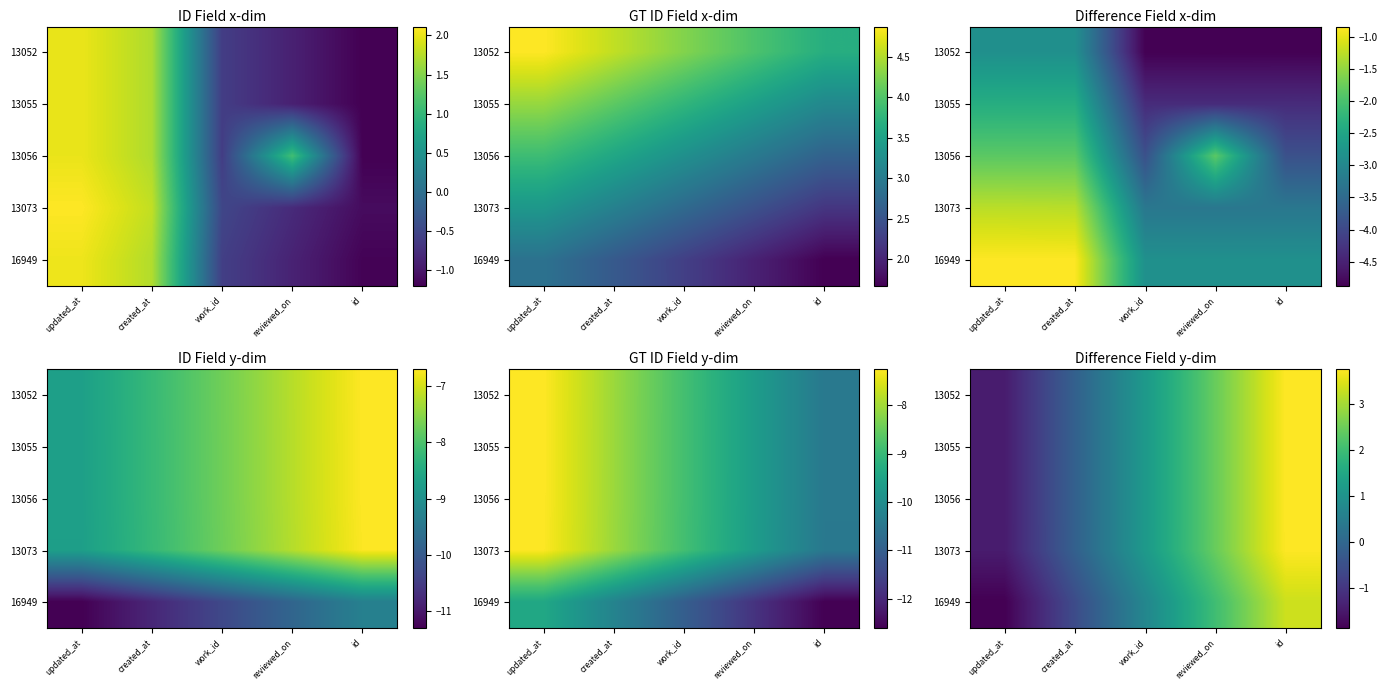

What is the spread (max minus min) of values at created_at?

0.4